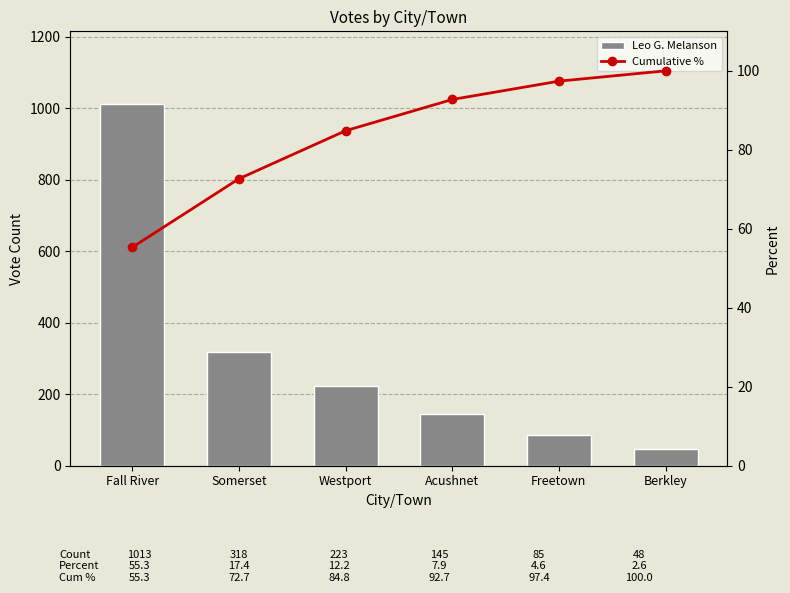

What is the difference between the Cumulative % values at Freetown and Fall River?

42.1